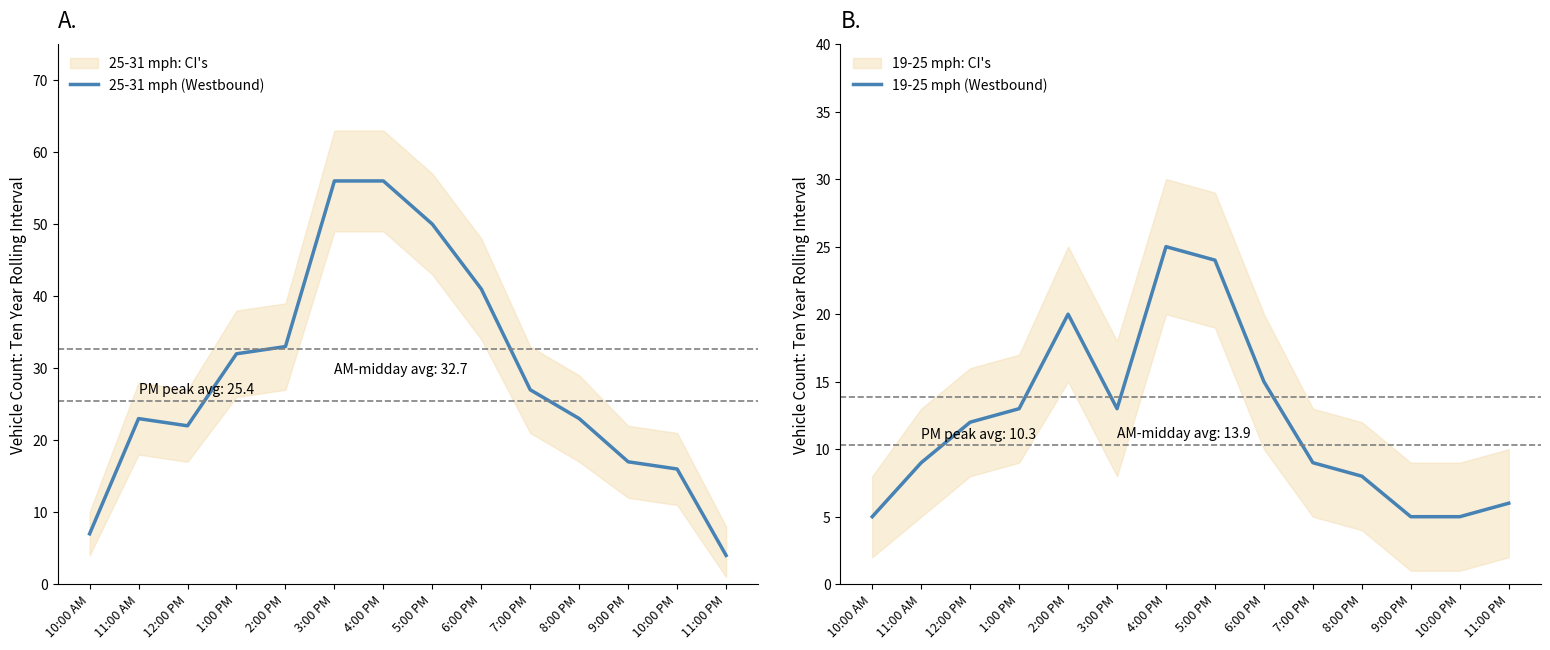

At which category is the sum across all series the highest?

4:00 PM